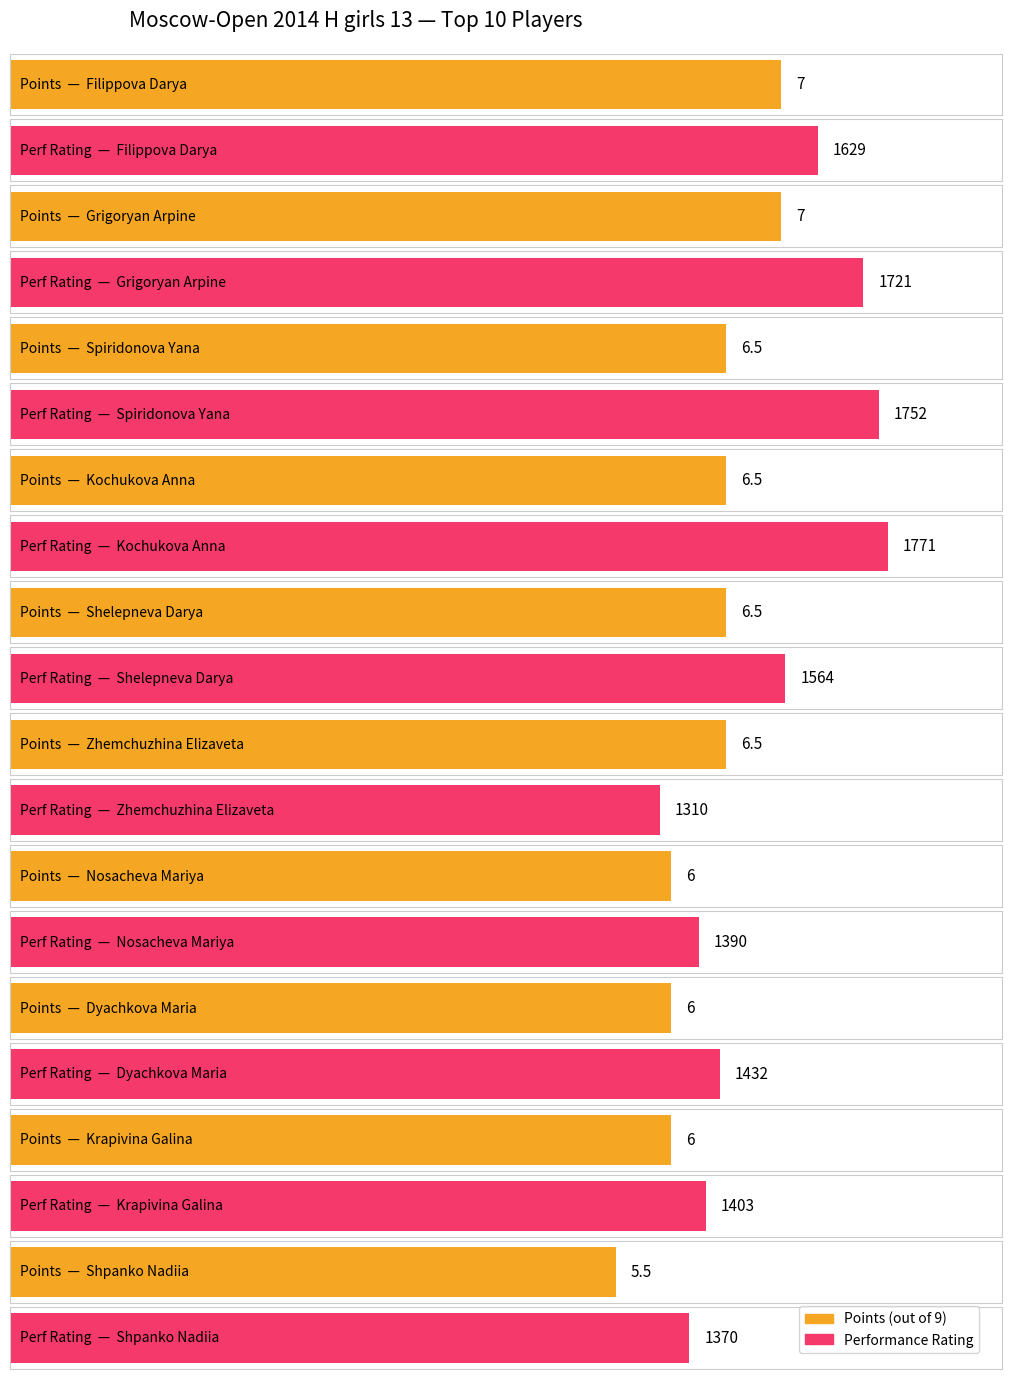

List the series in order of their peak value, highest first.

Performance Rating, Points